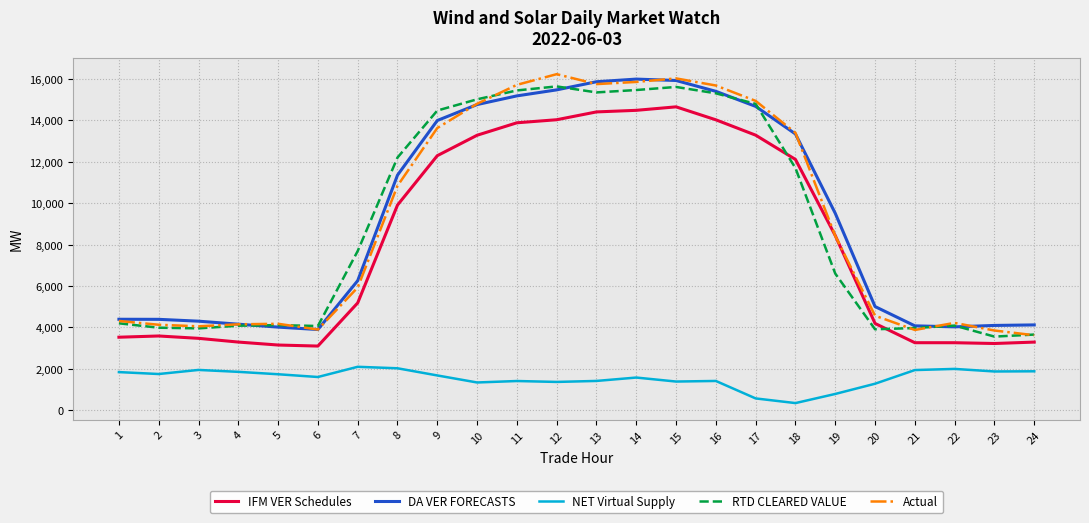

What is the greatest value displayed?

16230.4